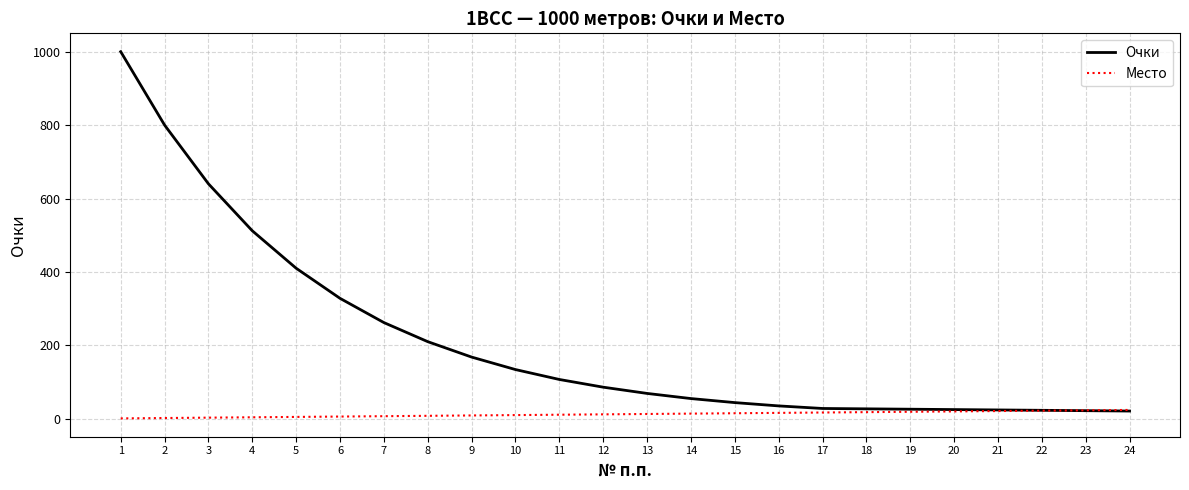

At which category is the sum across all series the highest?

1